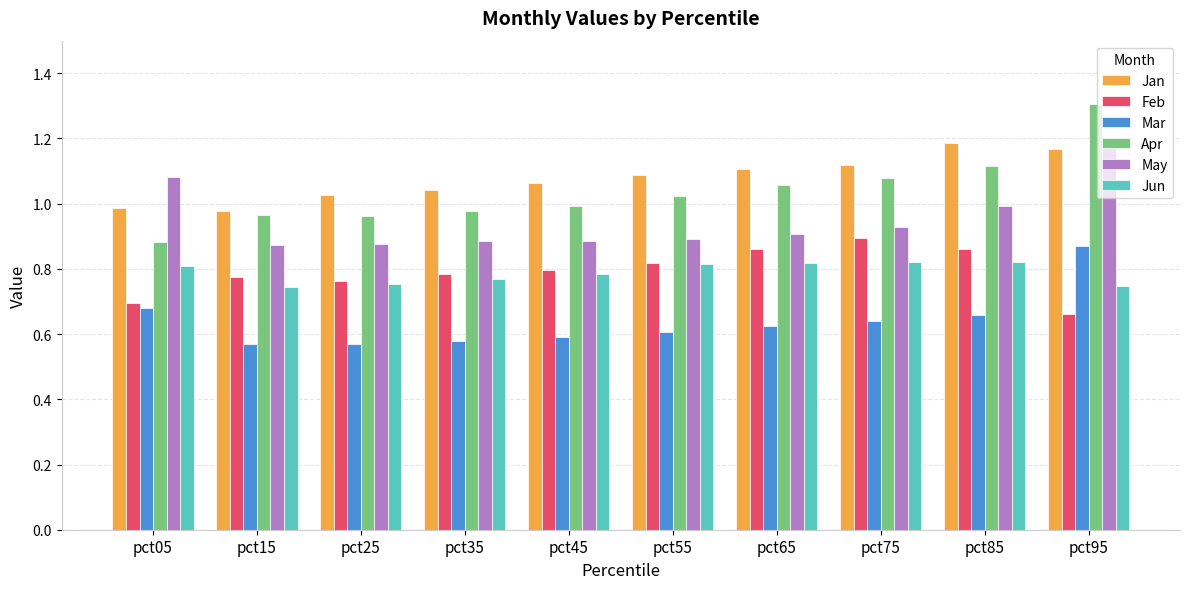

What is the maximum value shown in the chart?

1.3